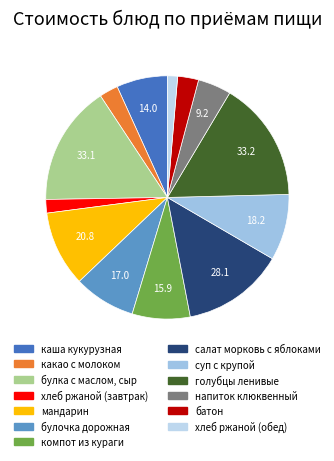

True or false: хлеб ржаной (обед) accounts for 1% of the total.

True